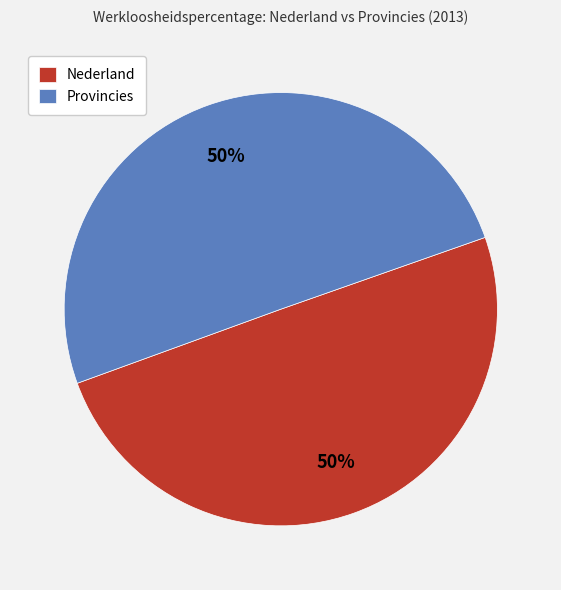

True or false: Provincies accounts for 50% of the total.

True